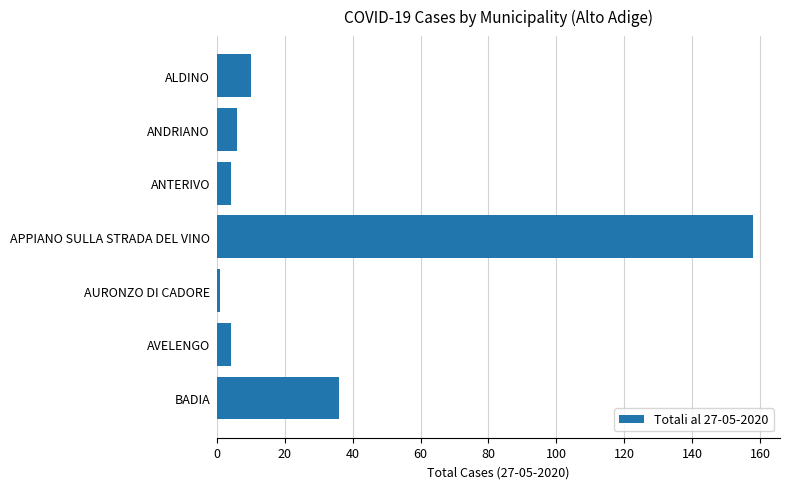

True or false: the data shows 10 at ALDINO.

True